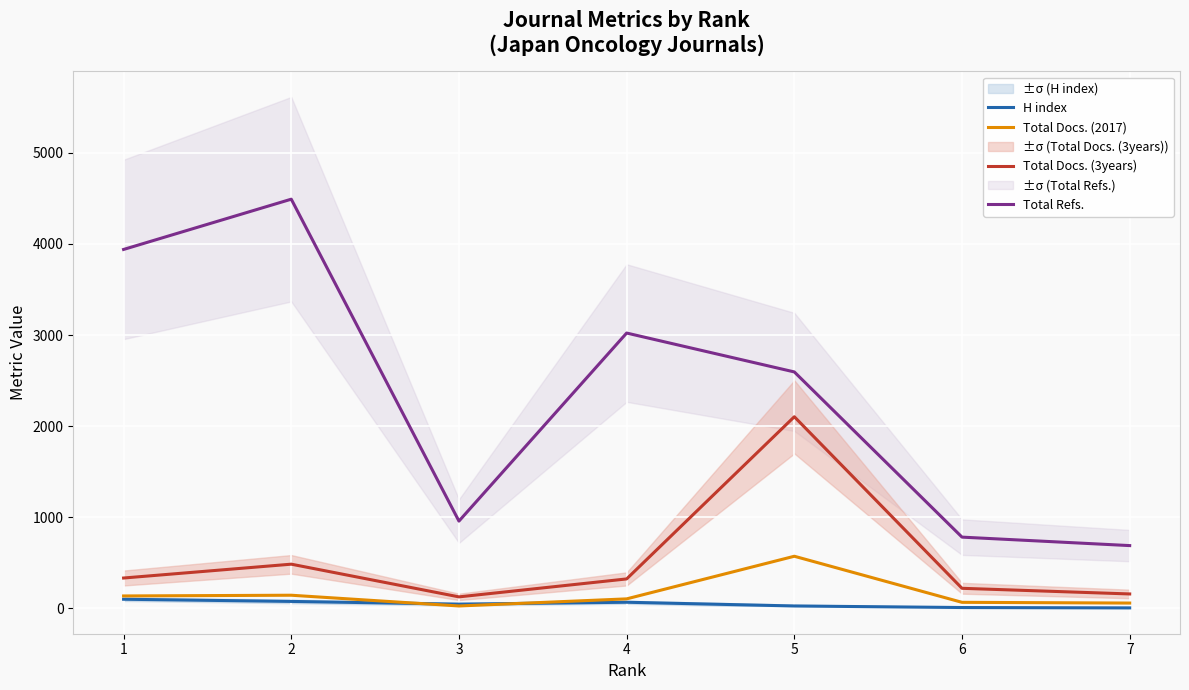

Reading left to right, list all the values displayed in this chart.

H index: 99	75	45	66	25	8	4
Total Docs. (2017): 135	143	25	103	571	65	57
Total Docs. (3years): 332	484	125	322	2103	219	157
Total Refs.: 3940	4492	957	3022	2595	781	688